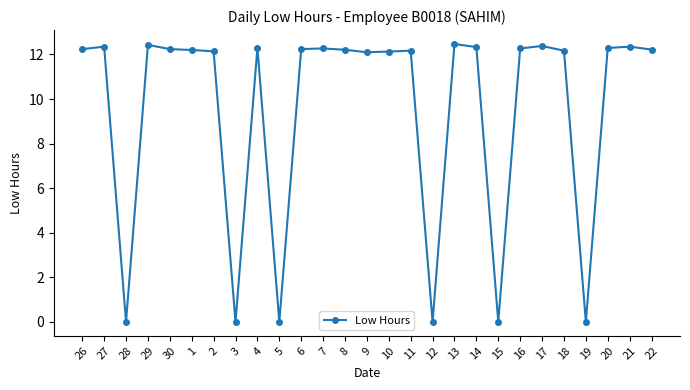

Which has a higher value, 14 or 5?

14